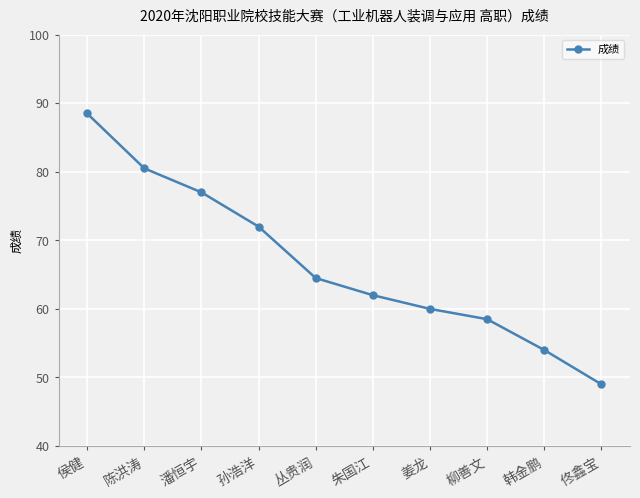

Reading left to right, transcribe all the data shown in this chart.

88.5	80.5	77.0	72.0	64.5	62.0	60.0	58.5	54.0	49.0